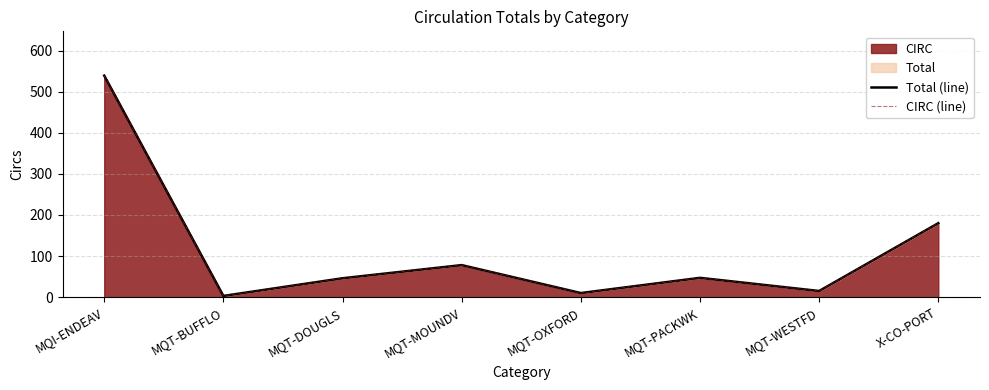

What is the label of the 5th point from the left?

MQT-OXFORD